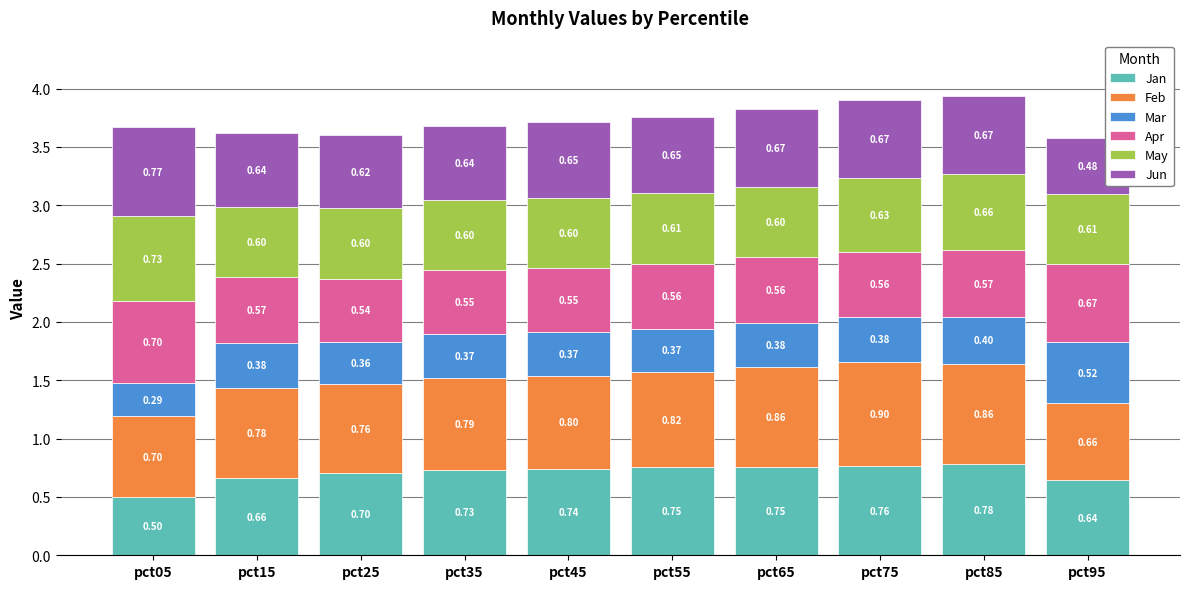

What is the total value across all series at pct85?

3.9